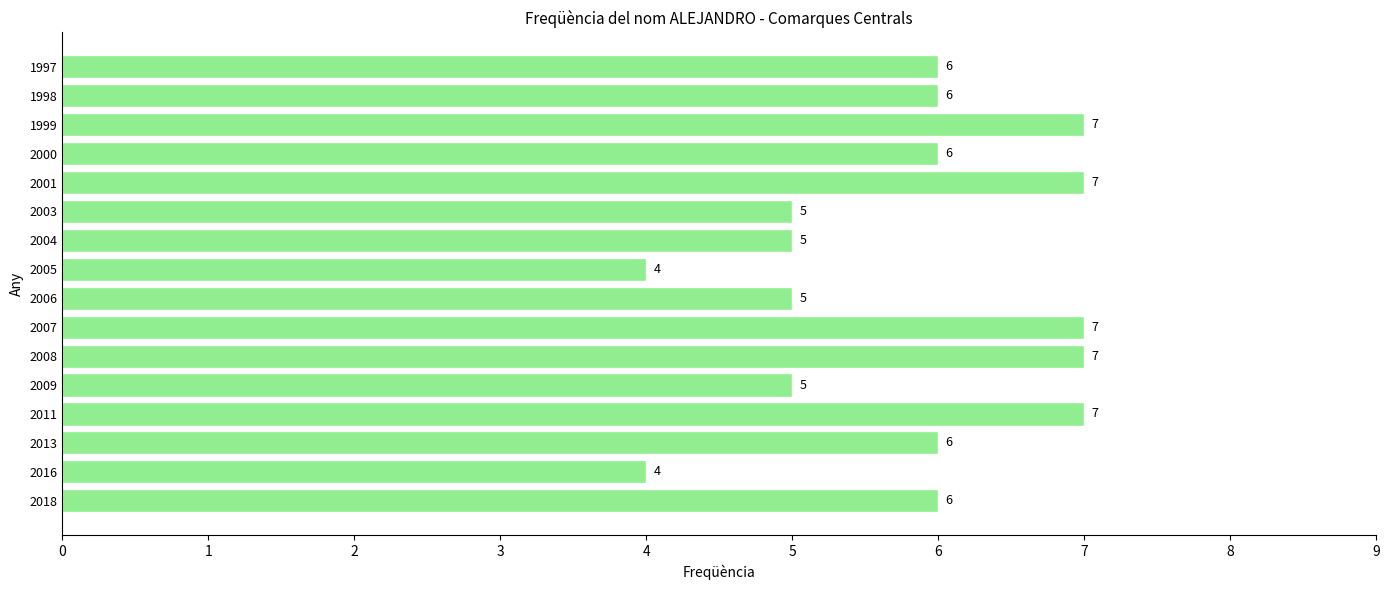

What is the minimum value shown in the chart?

4